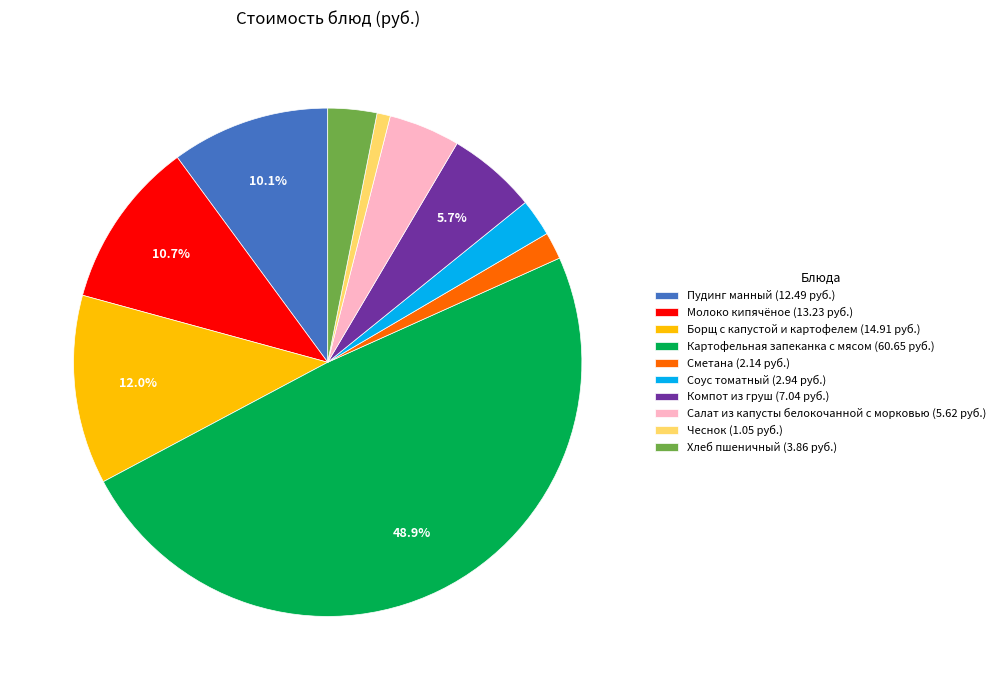

To the nearest percent, what is the difference between the largest and smallest slice percentages?

48%